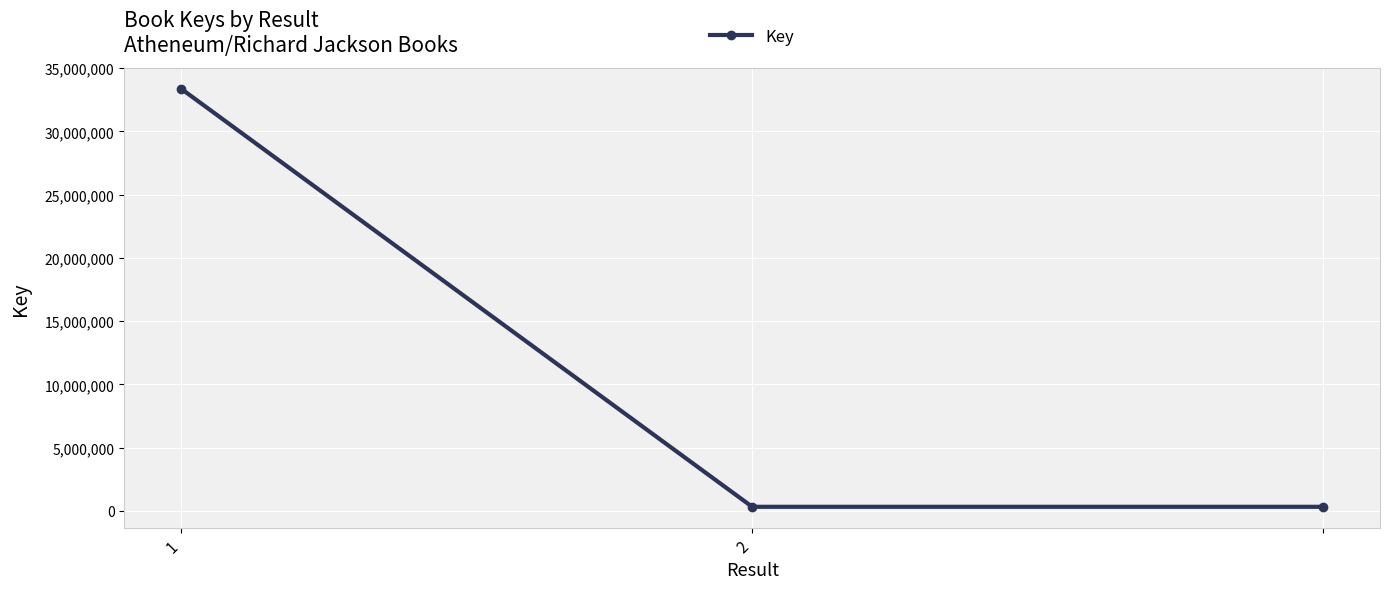

What is the sum of all values?

33987497